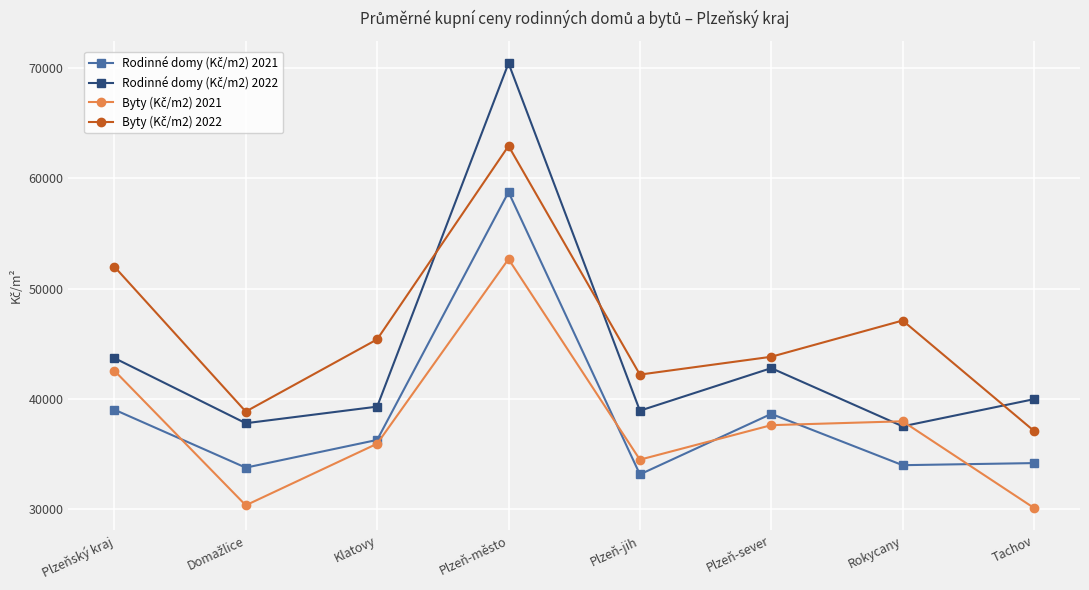

What is the label of the 8th point from the left?

Tachov